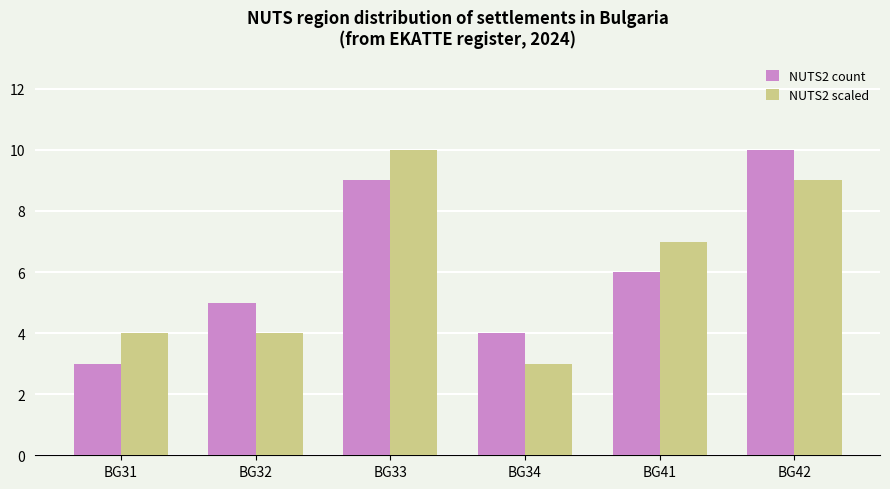

How many bars are there in total?

12